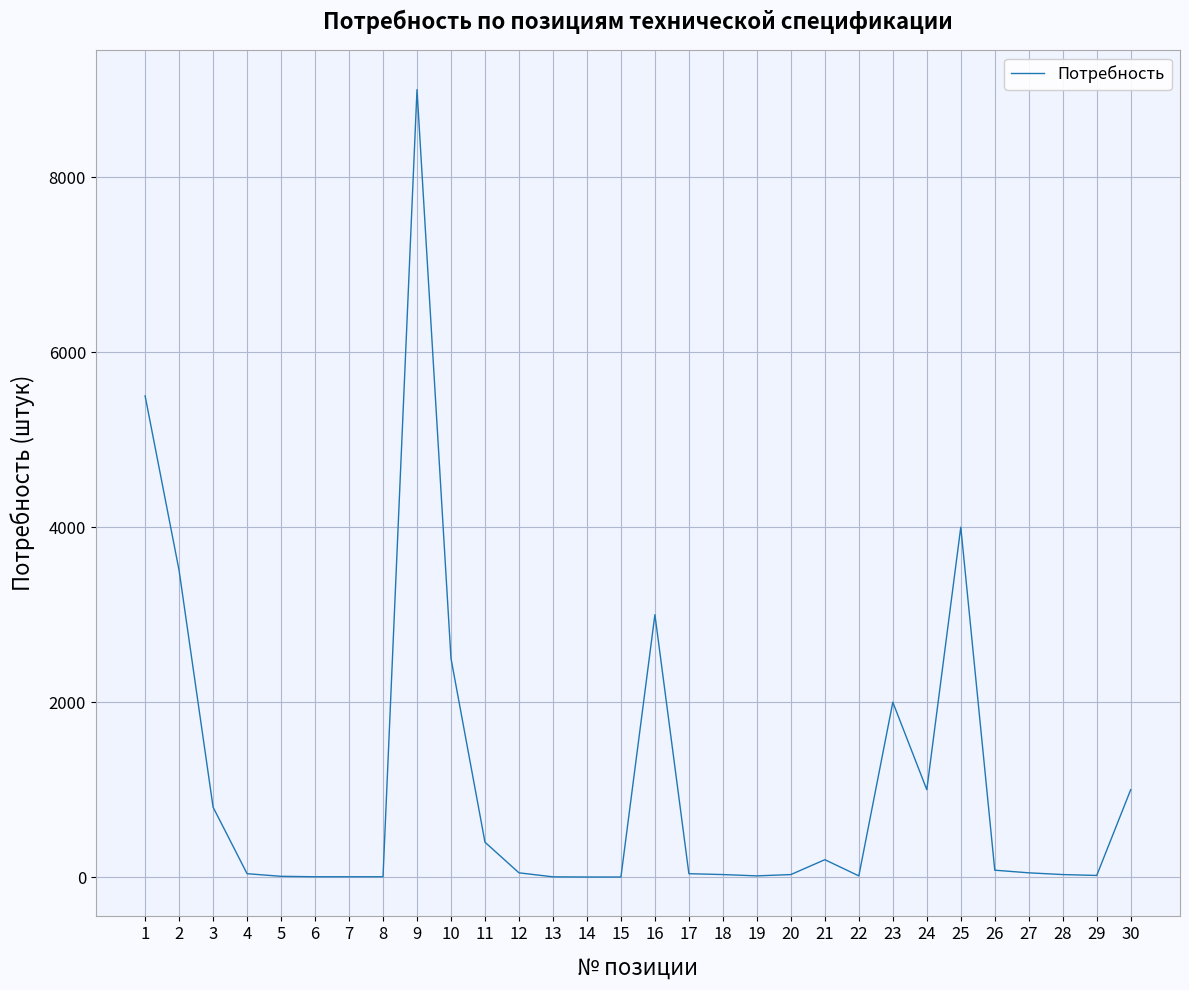

Which category has the highest value across all series?

9